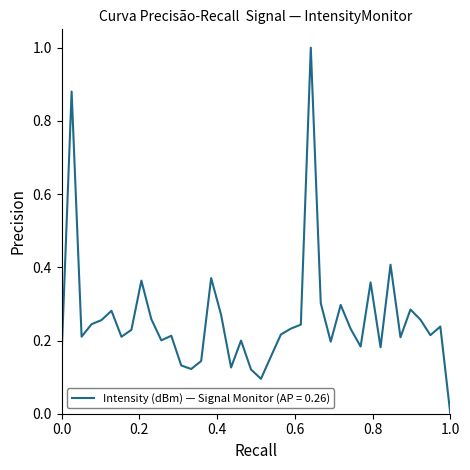

What is the sum of all values?

10.3